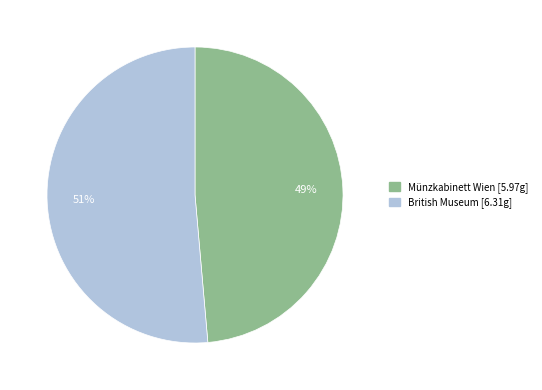

Which has a higher value, British Museum or Münzkabinett Wien?

British Museum